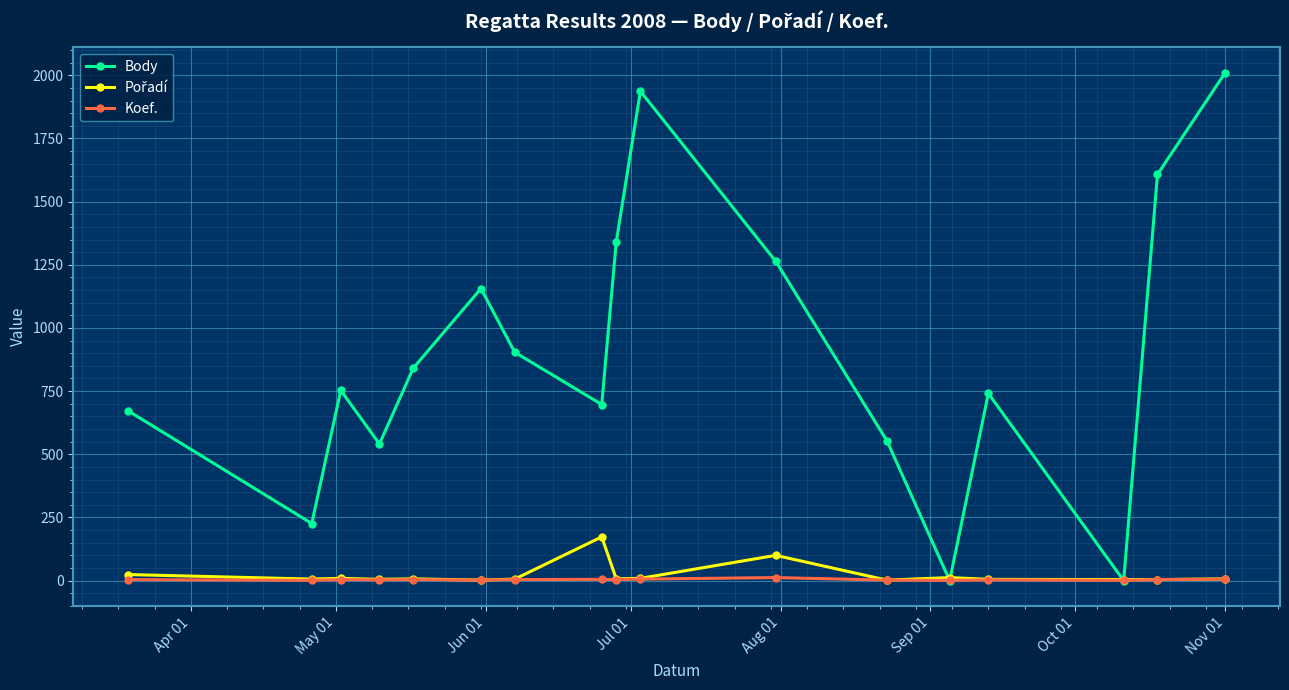

What is the sum of all Koef. values?

66